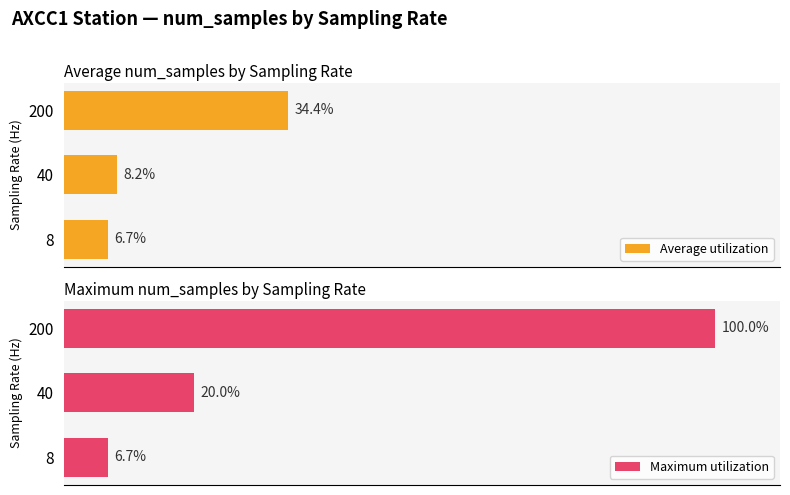

Reading left to right, transcribe all the data shown in this chart.

Average utilization: 6.7	8.2	34.4
Maximum utilization: 6.7	20.0	100.0